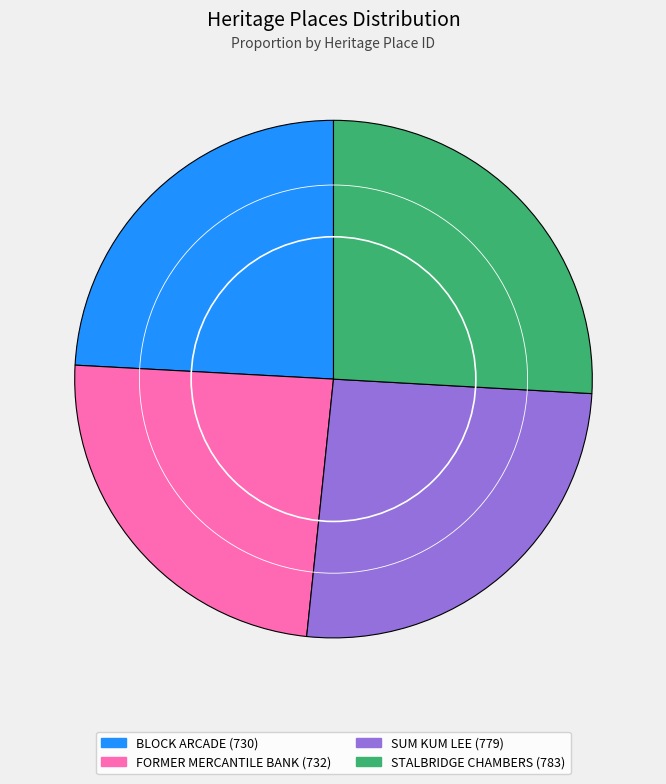

Approximately how many times larger is the value at BLOCK ARCADE compared to SUM KUM LEE?

0.9